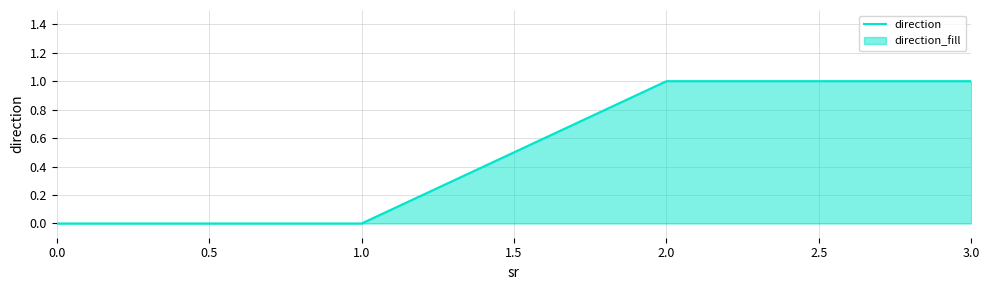

What is the difference between the second highest and second lowest values?

1